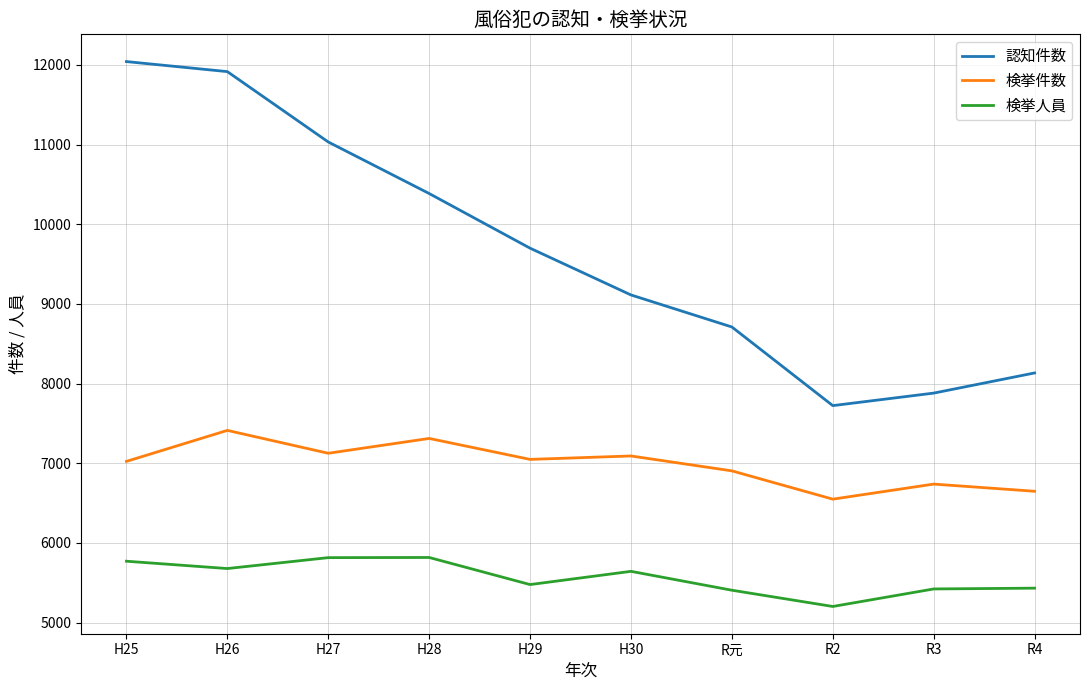

What is the sum of the 認知件数 values at R4 and H26?

20048